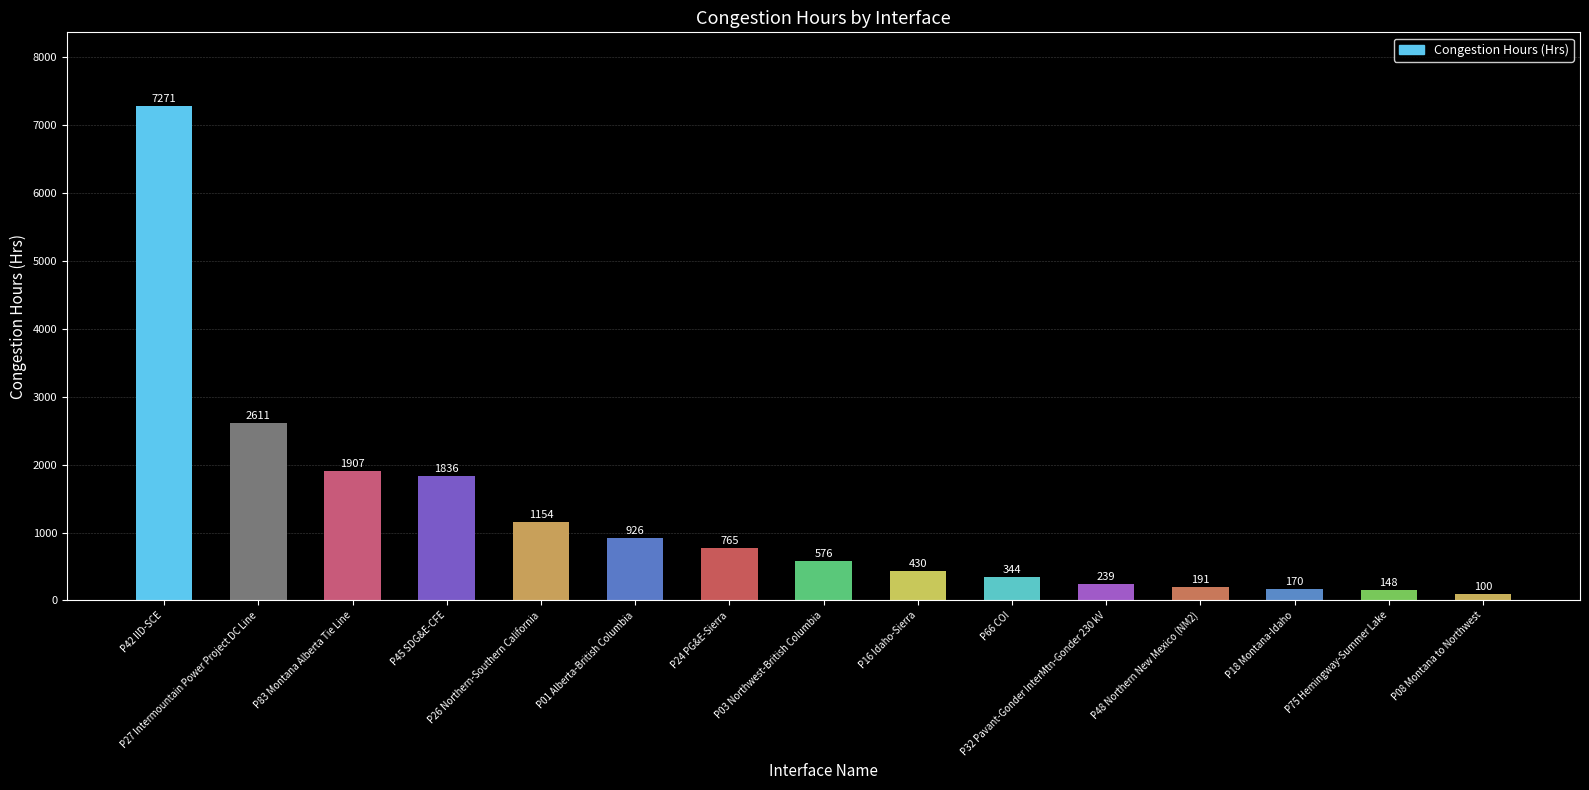

Count the number of categories in the chart.

15